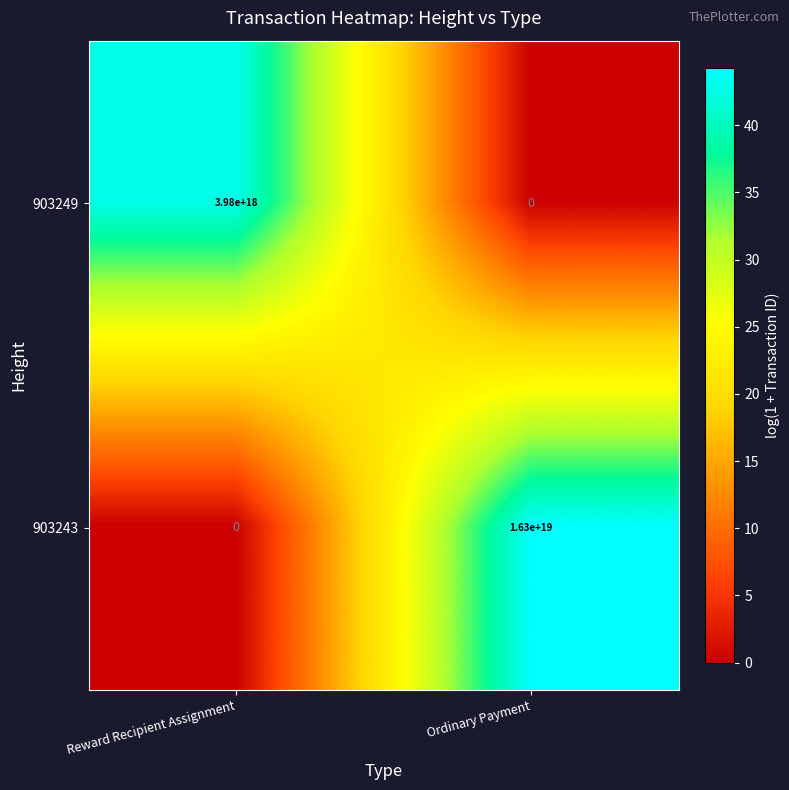

True or false: 903249 has a value of -2178723095259116032 at Ordinary Payment.

False